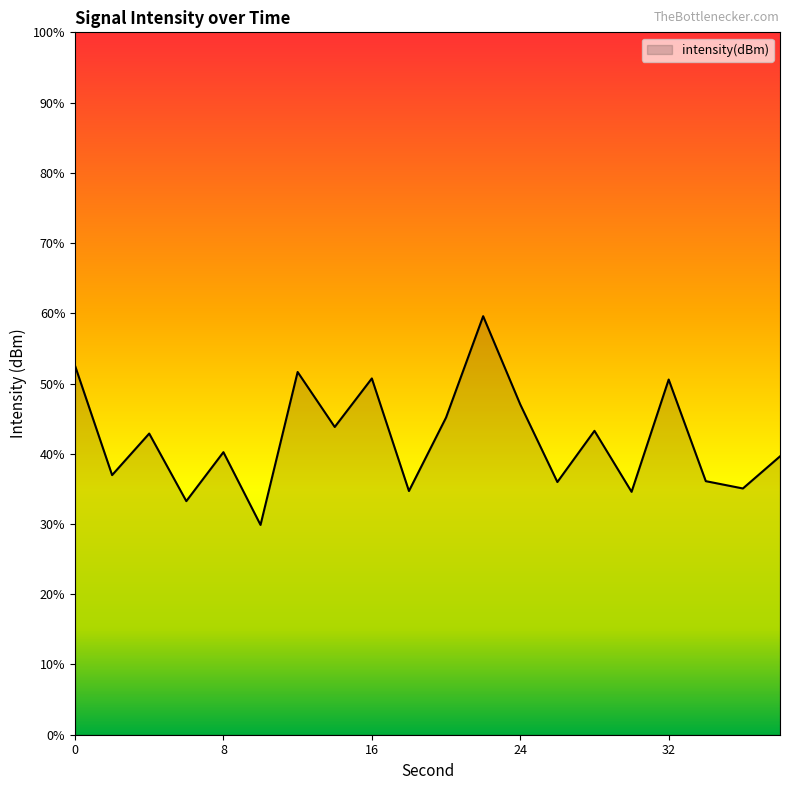

How many lines are shown in the chart?

1